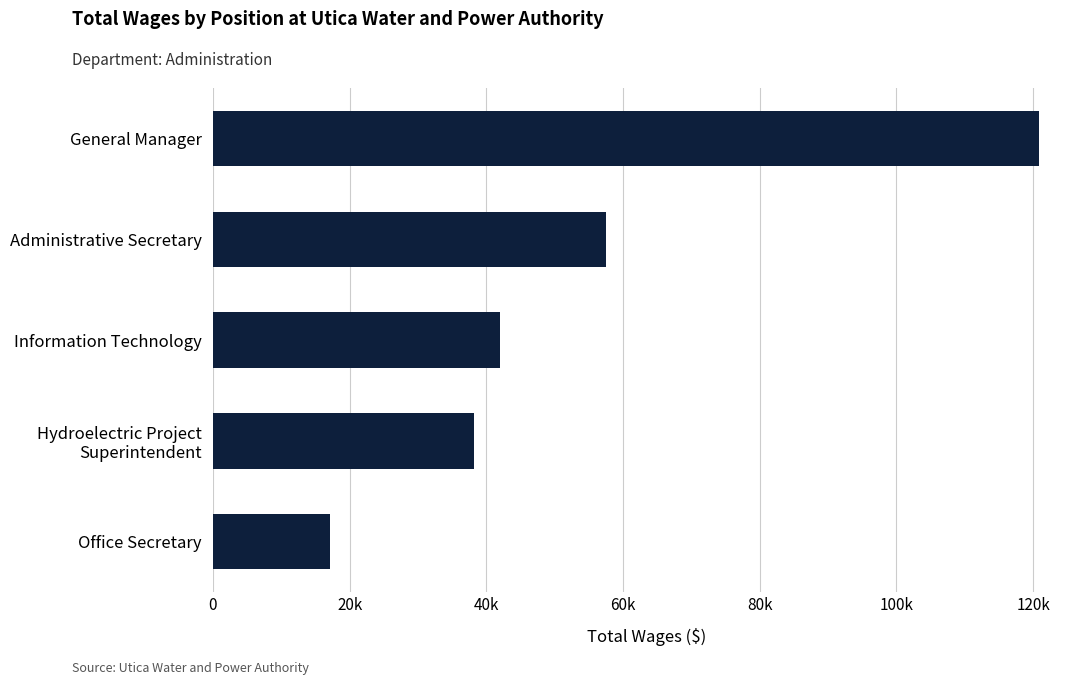

What is the difference between the maximum and minimum values?

103699